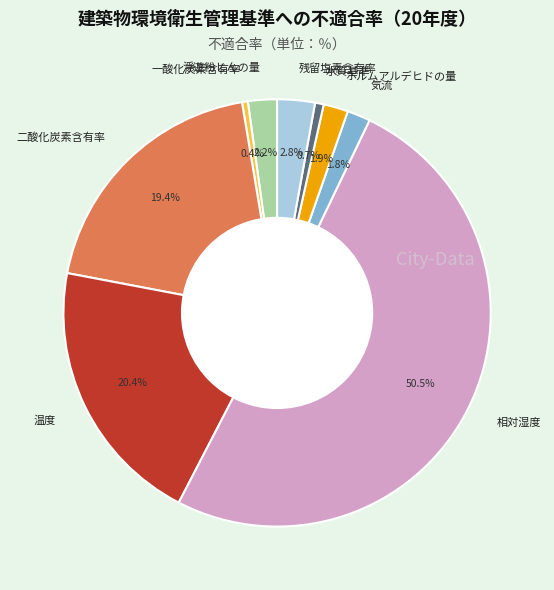

Approximately how many times larger is the value at 浮遊粉じんの量 compared to 温度?

0.1